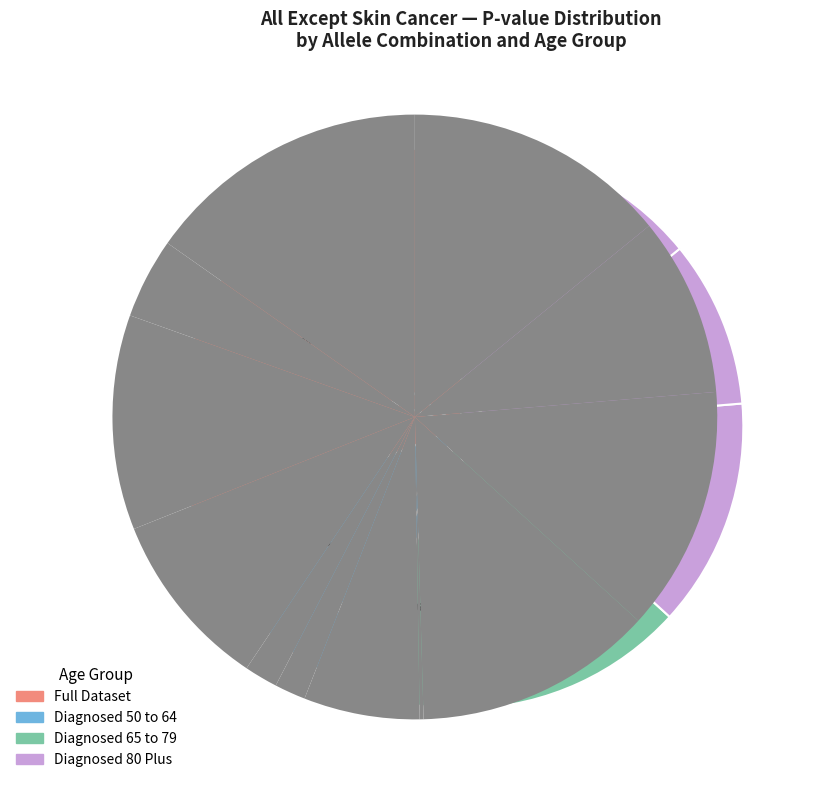

Which slice is the smallest?

65-79:Var1_WT2